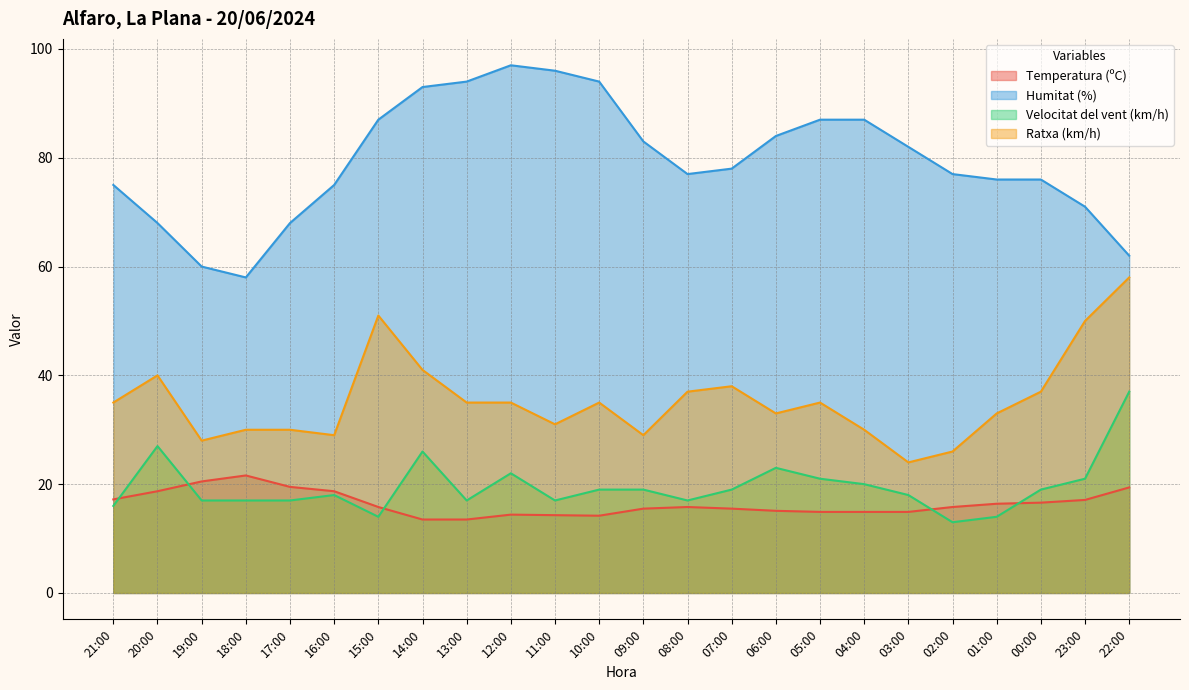

Does the chart display data point markers on the line(s)?

No